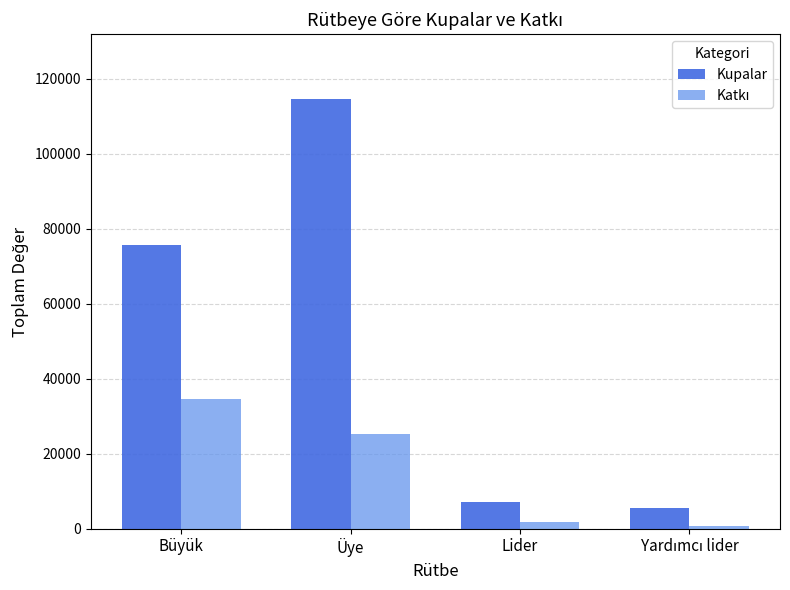

True or false: Kupalar has a value of 116022 at Büyük.

False